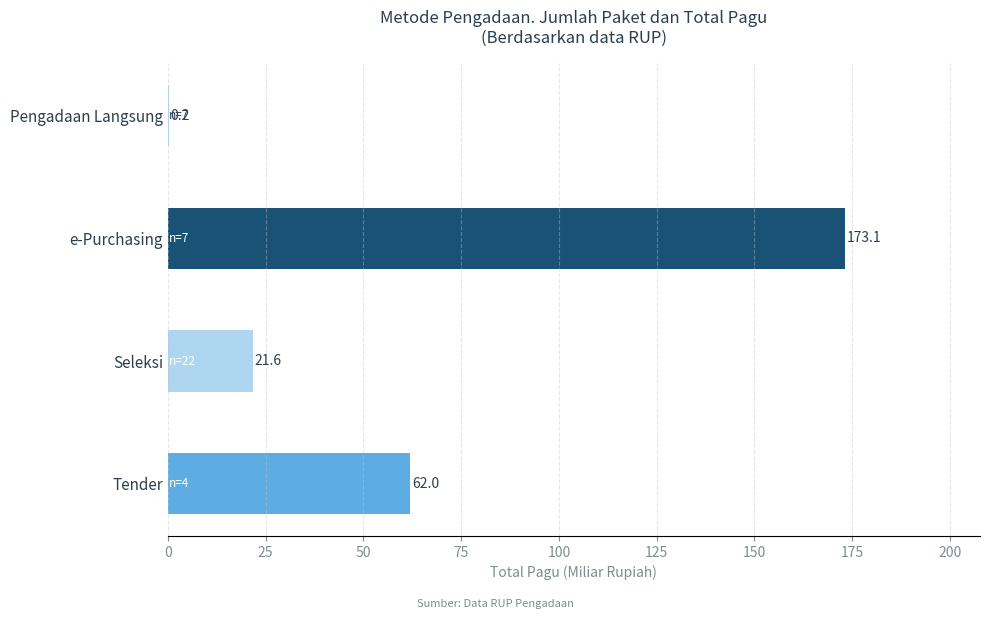

What is the greatest value displayed?

173.1